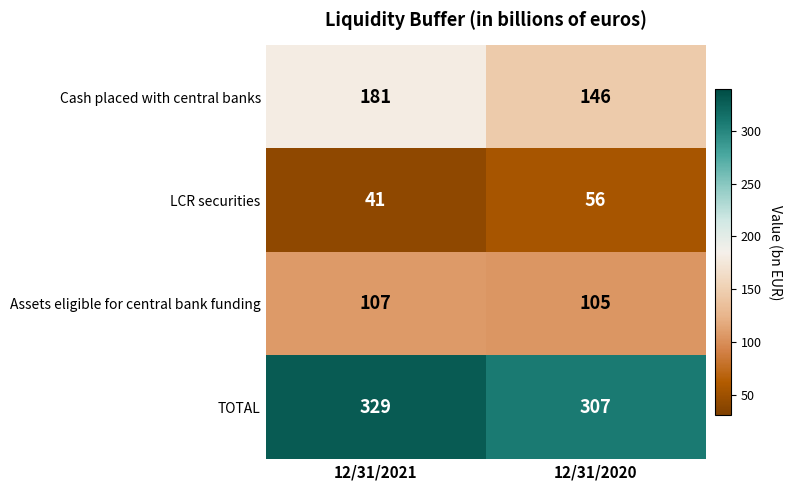

What is the highest value of the Assets eligible for central bank funding series?

107